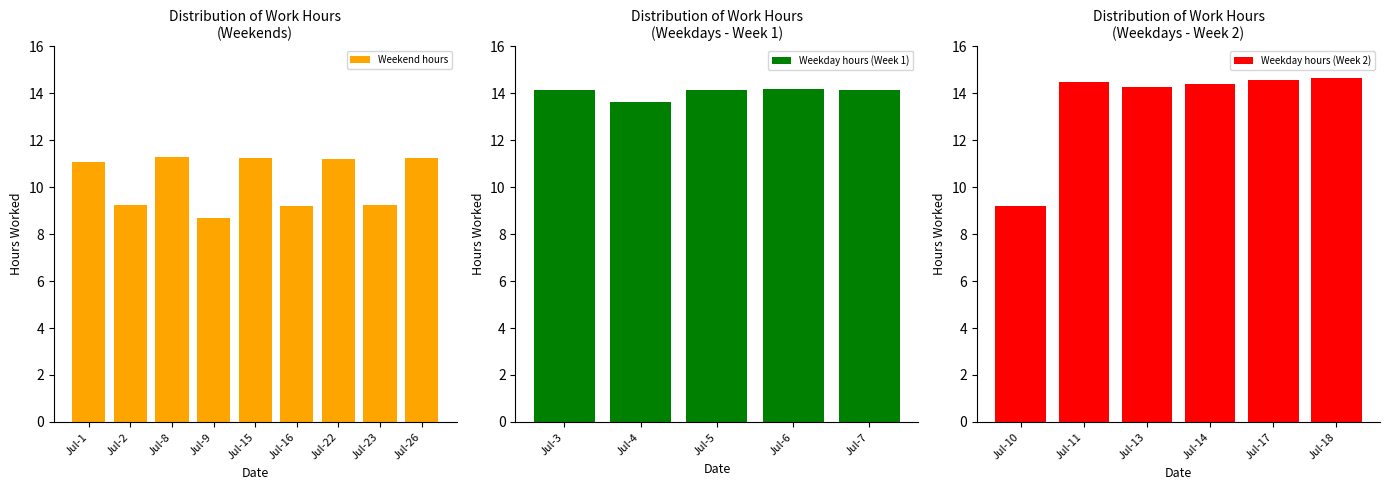

Which category has the lowest value in the Weekend hours series?

Jul-9